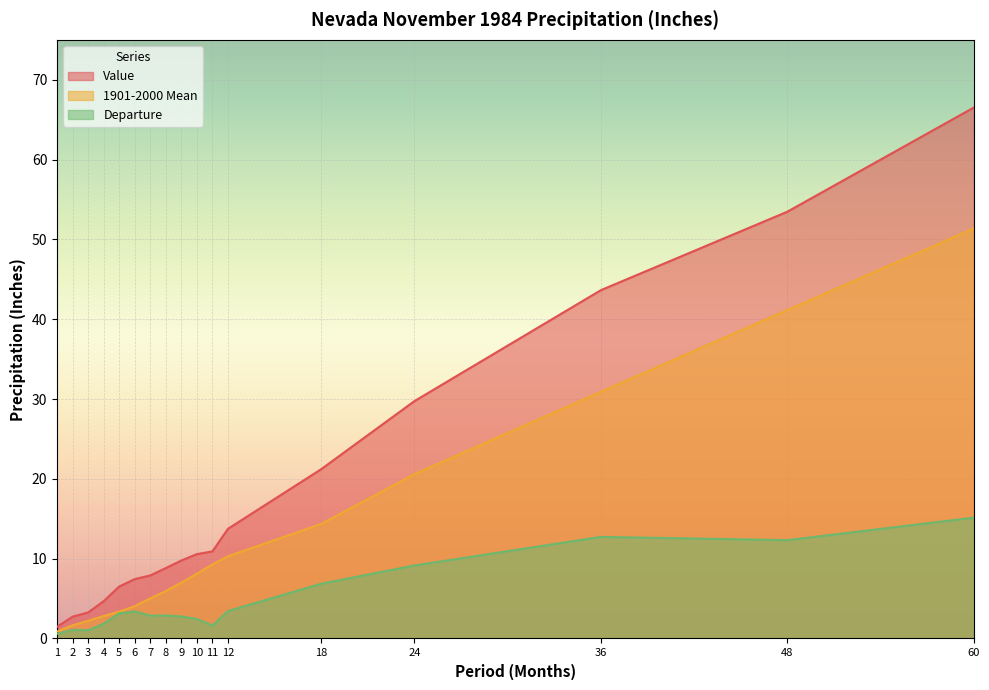

Reading left to right, extract all data points from this chart.

Value: 1.5	2.7	3.3	4.7	6.5	7.4	7.9	8.8	9.8	10.6	10.9	13.7	21.2	29.7	43.6	53.5	66.5
1901-2000 Mean: 0.9	1.6	2.2	2.8	3.4	4.0	5.0	5.9	7.0	8.1	9.3	10.3	14.3	20.6	30.9	41.1	51.4
Departure: 0.6	1.1	1.0	1.9	3.1	3.4	2.9	2.9	2.8	2.5	1.6	3.4	6.9	9.2	12.7	12.3	15.1